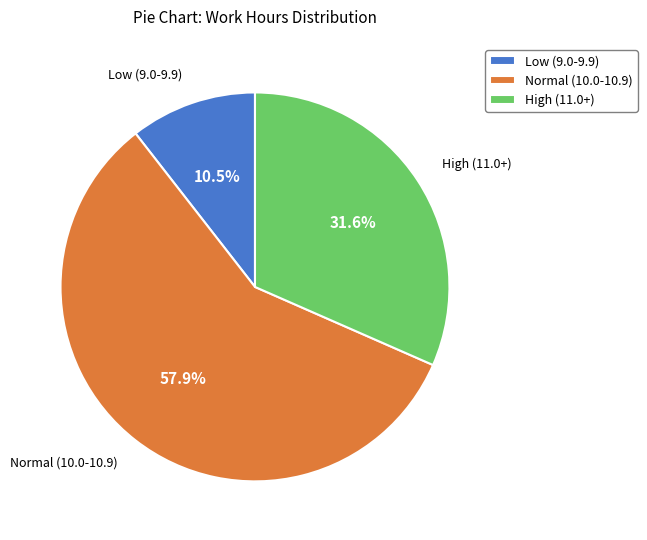

Is there any slice that represents more than half of the pie?

Yes